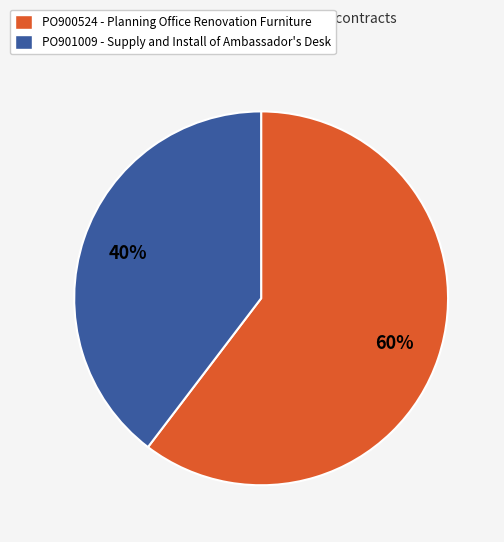

Between PO900524 and PO901009, which is larger?

PO900524